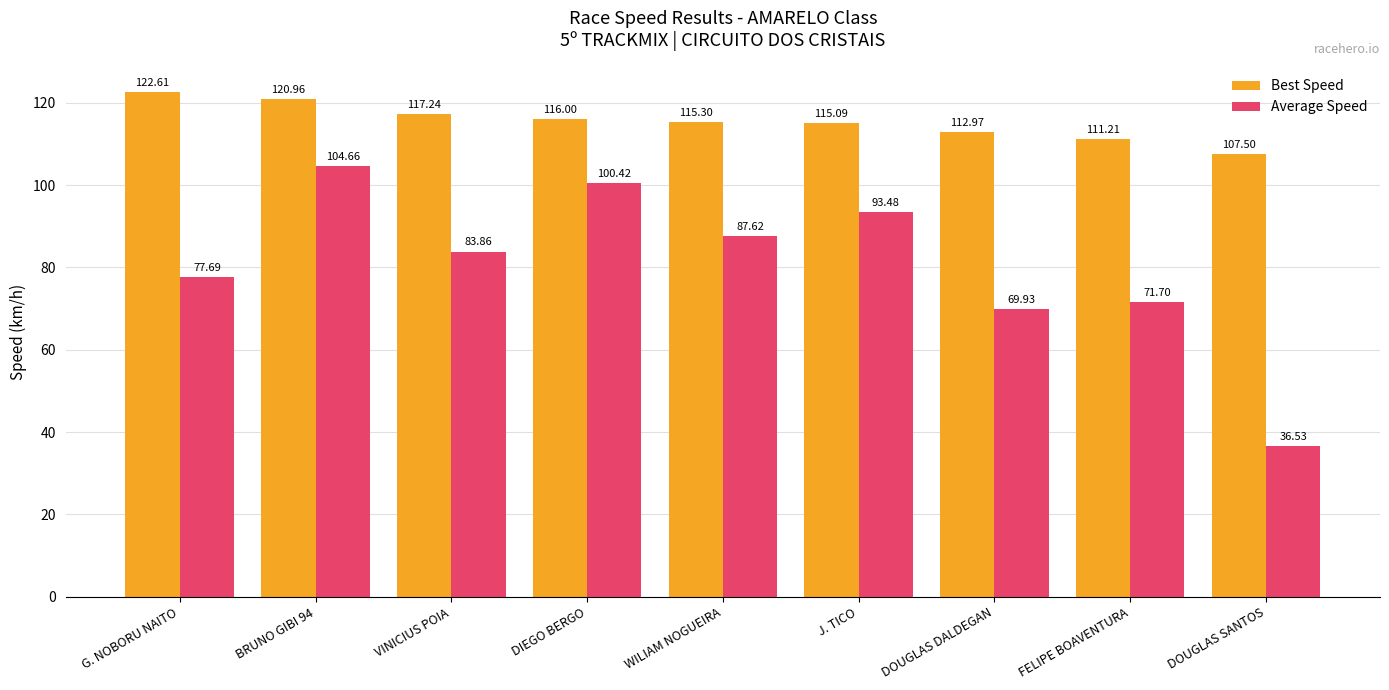

What is the maximum value for Average Speed?

104.7